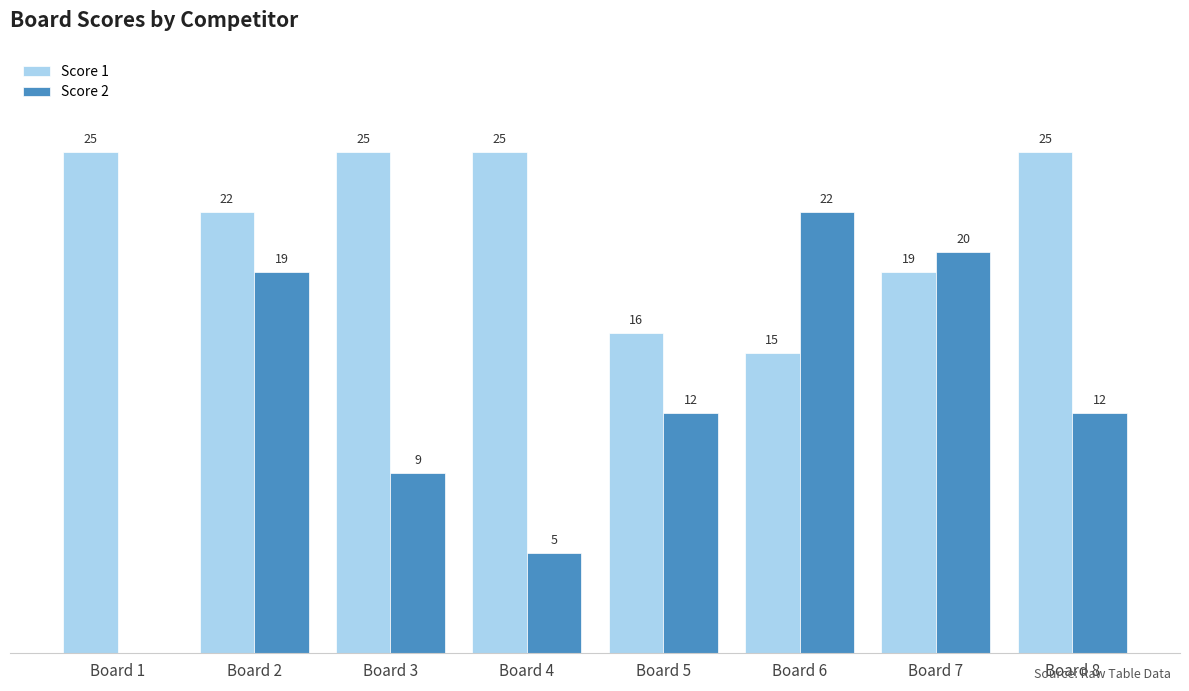

Which category has the highest value in the Score 2 series?

Board 6